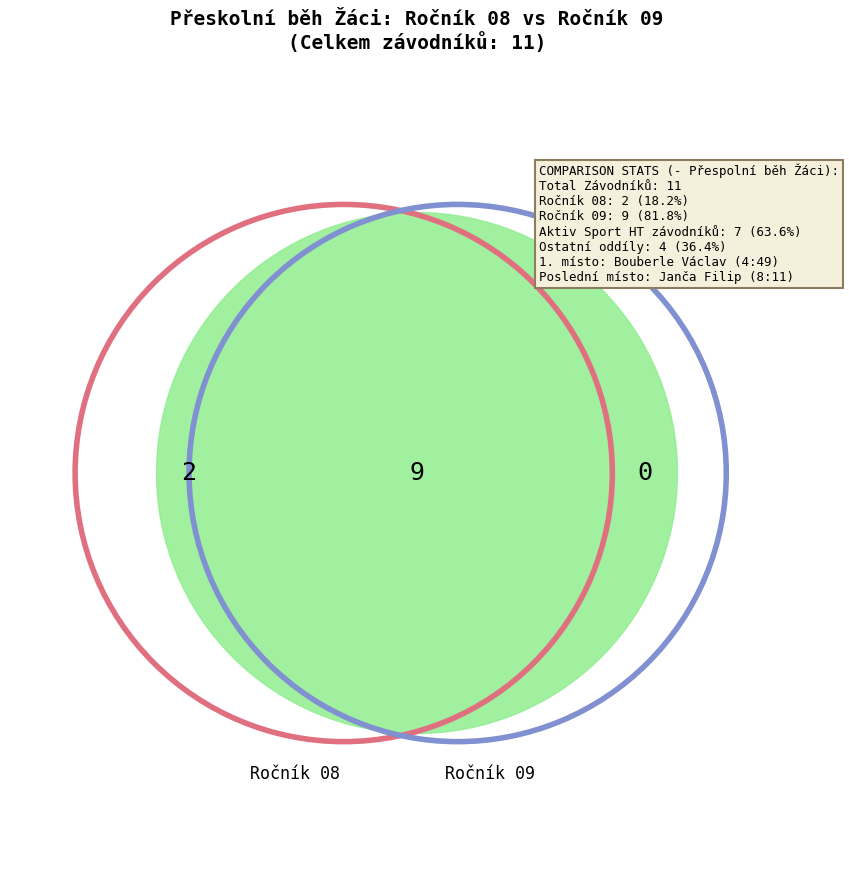

To the nearest percent, what is the average slice percentage?

9%